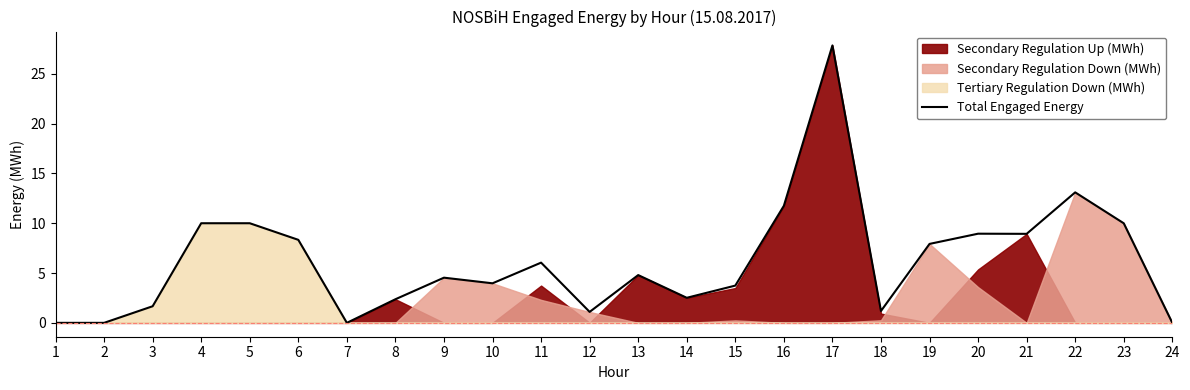

What is the difference between the maximum and second lowest values?

27.9